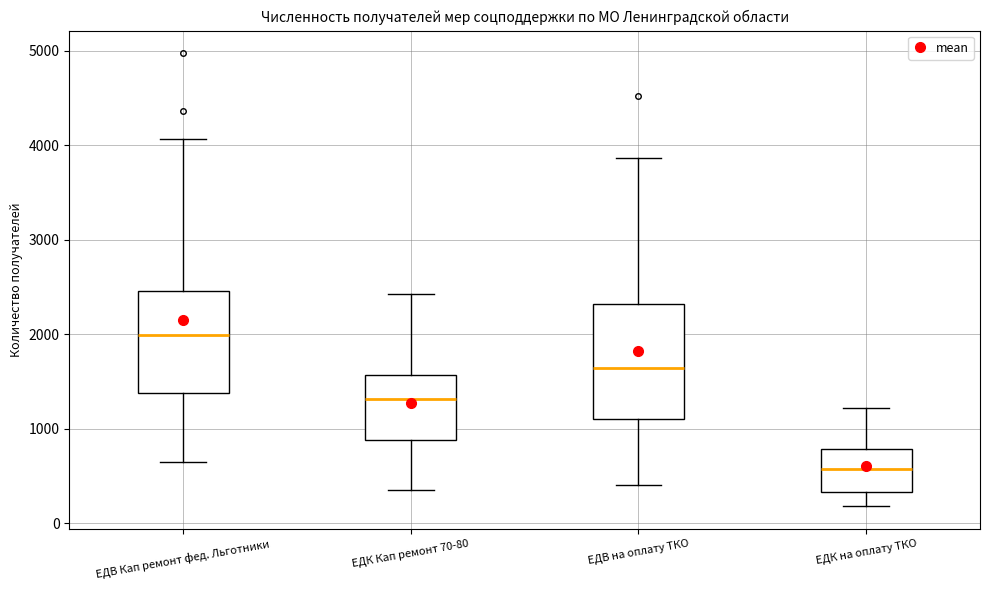

Which box is the tallest, from its lower edge to its upper edge?

ЕДВ на оплату ТКО